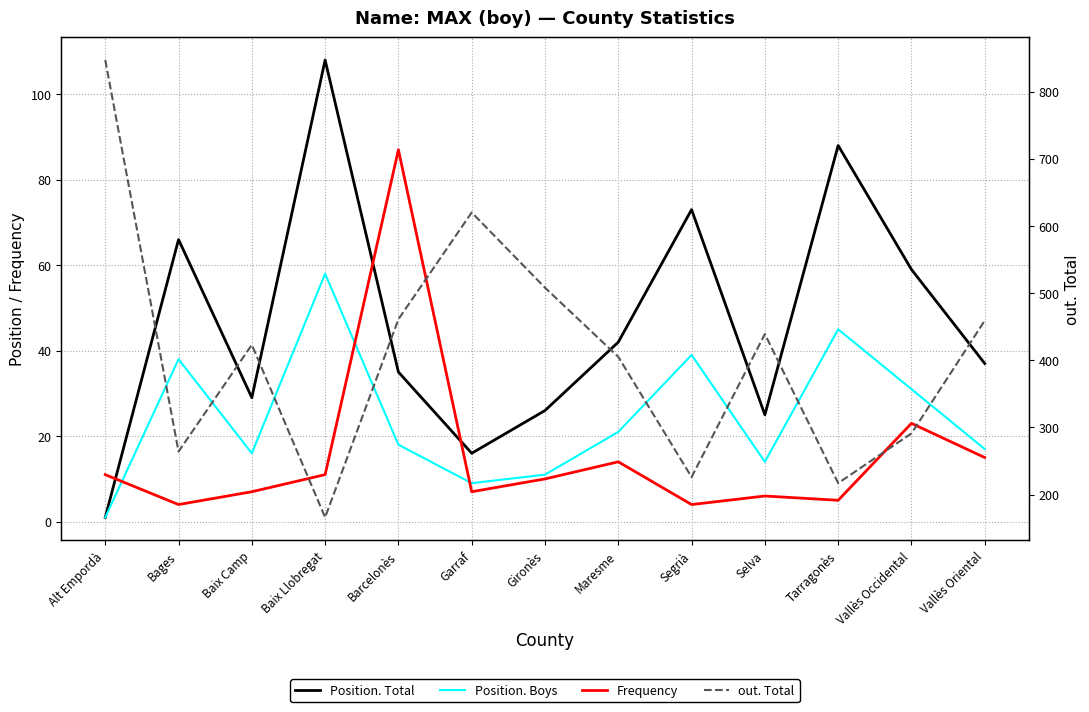

List the series in order of their peak value, lowest first.

Position. Boys, Frequency, Position. Total, out. Total